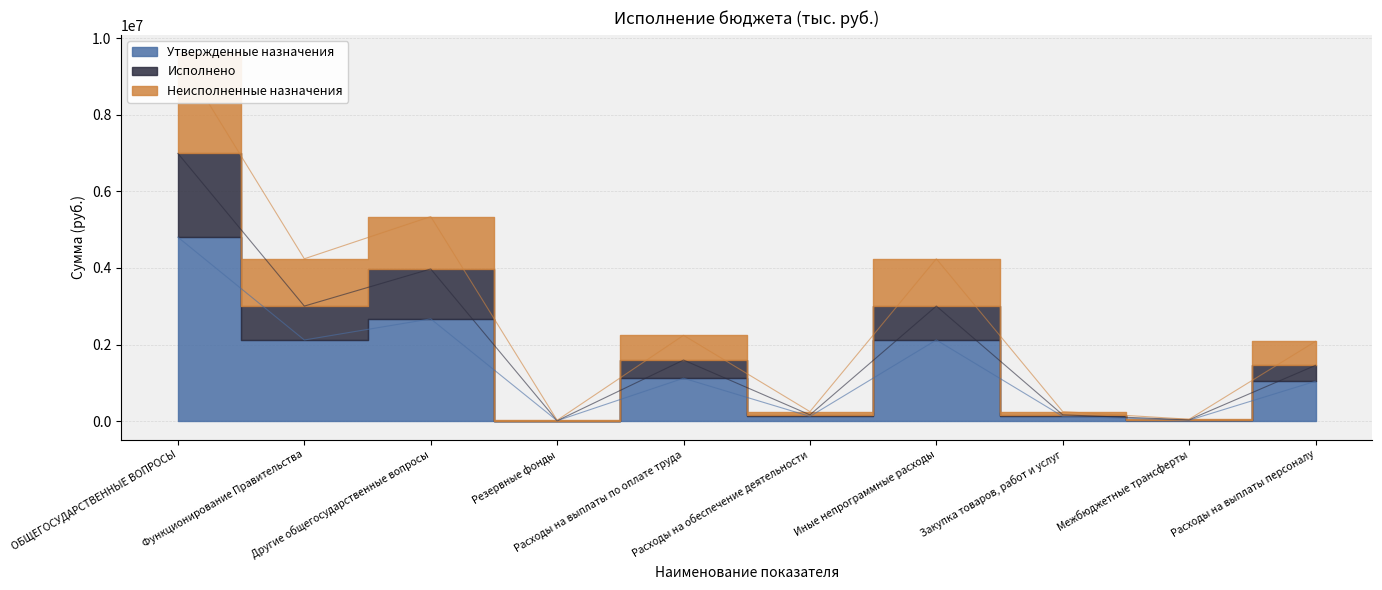

What position from the left is Иные непрограммные расходы?

7